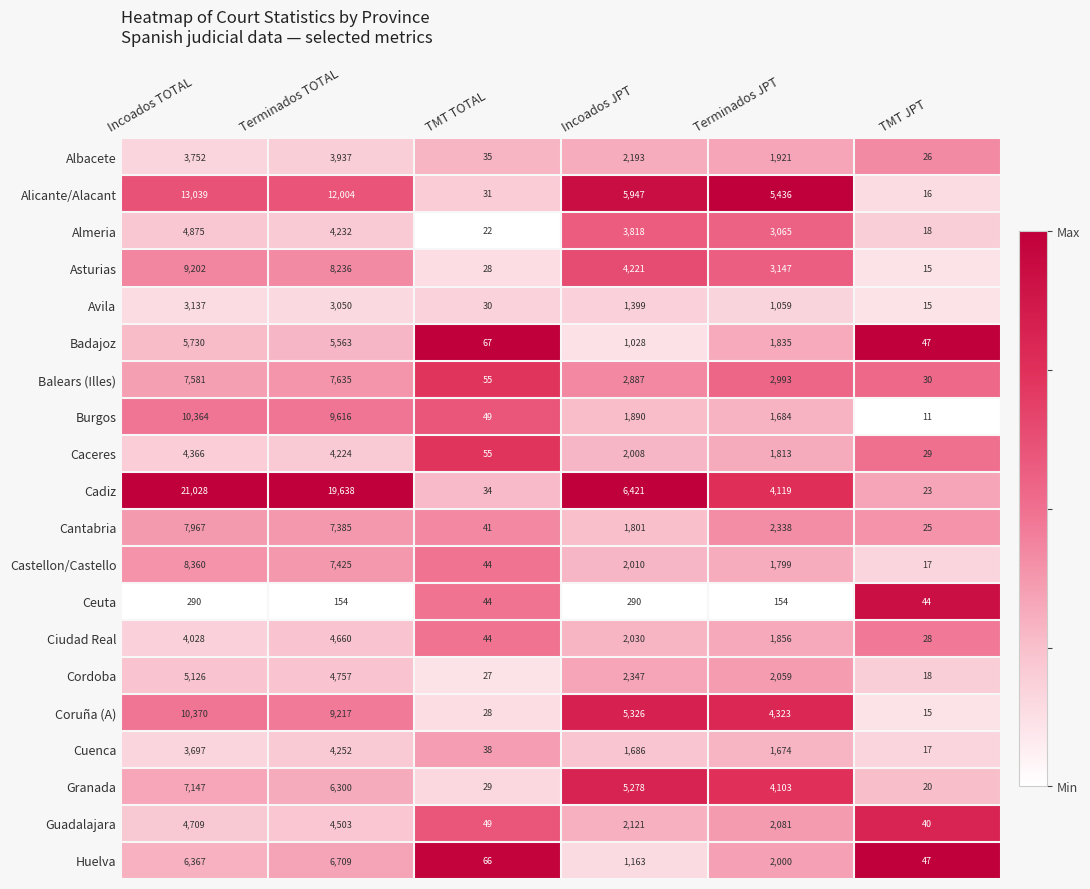

At Terminados JPT, list the series in order from largest to smallest.

Alicante/Alacant, Coruña (A), Cadiz, Granada, Asturias, Almeria, Balears (Illes), Cantabria, Guadalajara, Cordoba, Huelva, Albacete, Ciudad Real, Badajoz, Caceres, Castellon/Castello, Burgos, Cuenca, Avila, Ceuta